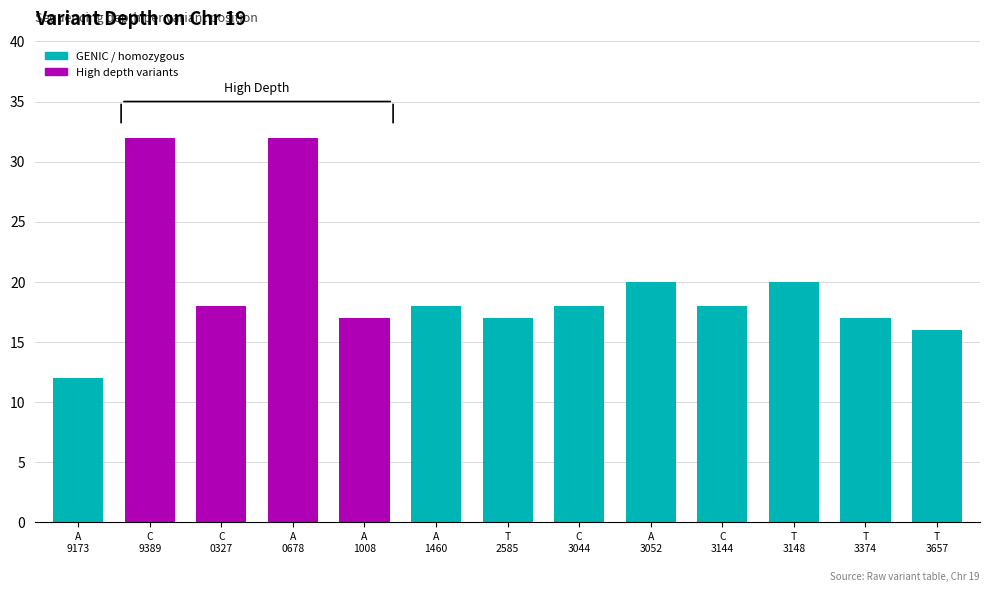

What is the minimum value shown in the chart?

12